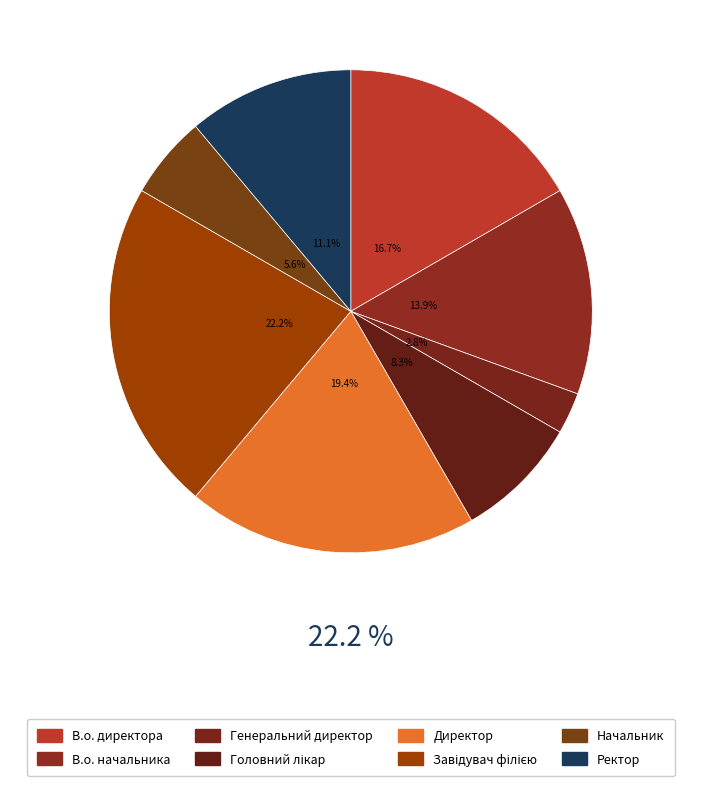

Count the number of slices in the pie.

8